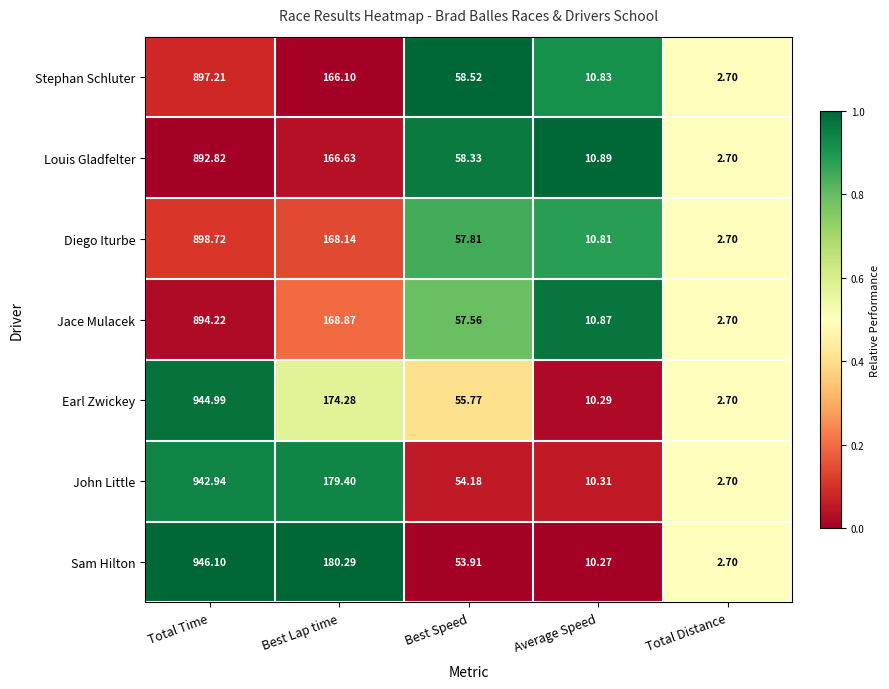

Which series changed the most between Average Speed and Total Distance?

Louis Gladfelter